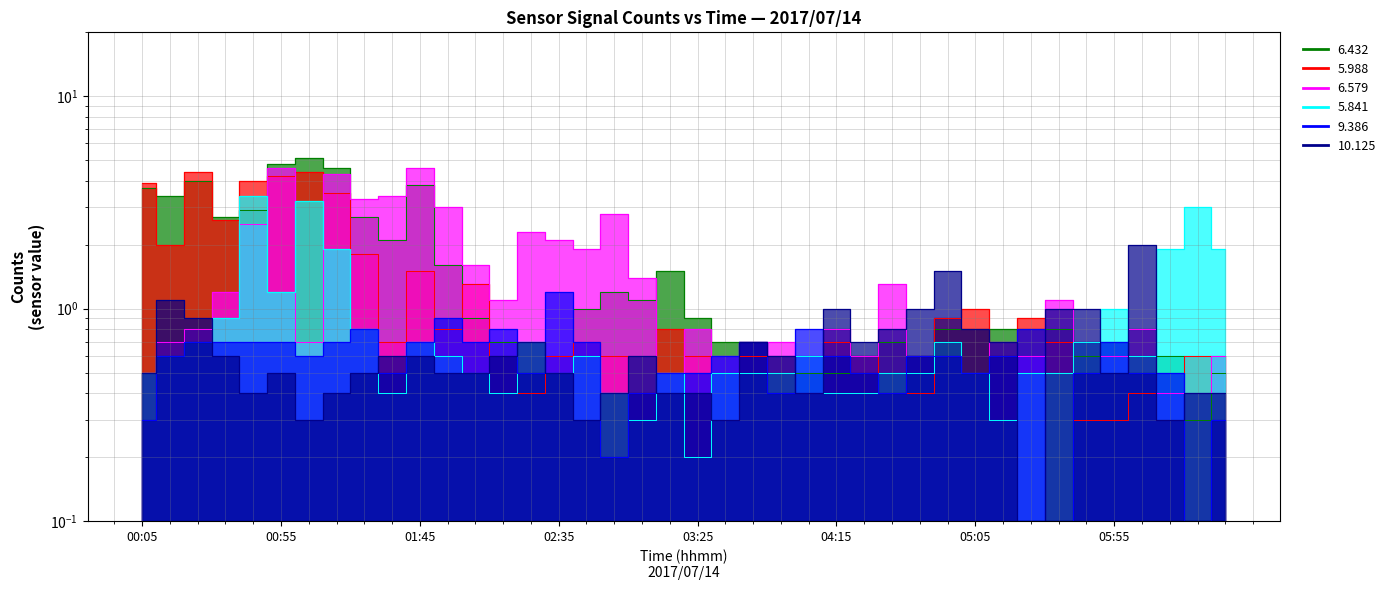

Does the chart have visible grid lines?

Yes